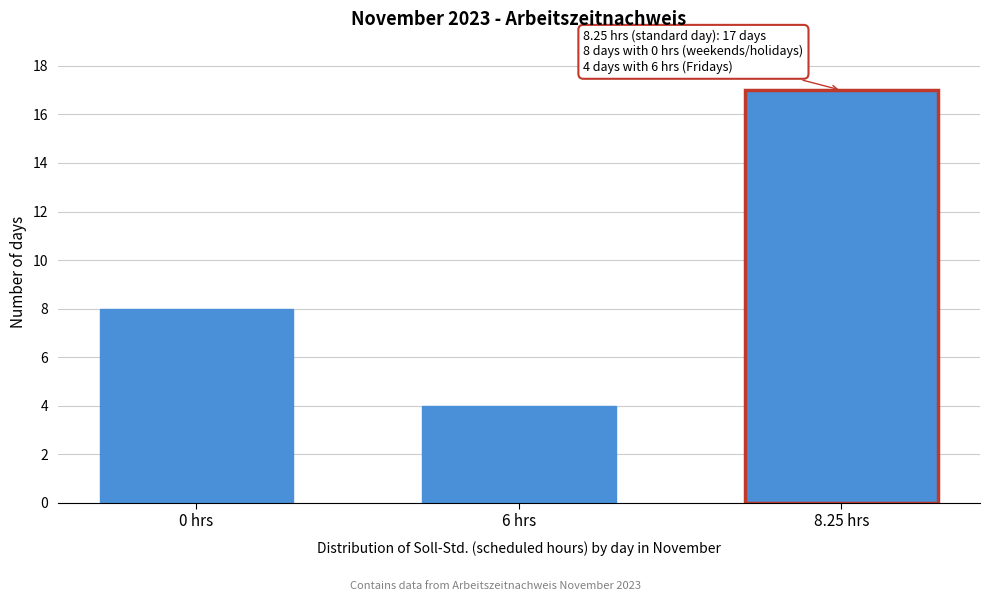

Reading left to right, list all the values displayed in this chart.

0 hrs=8	6 hrs=4	8.25 hrs=17